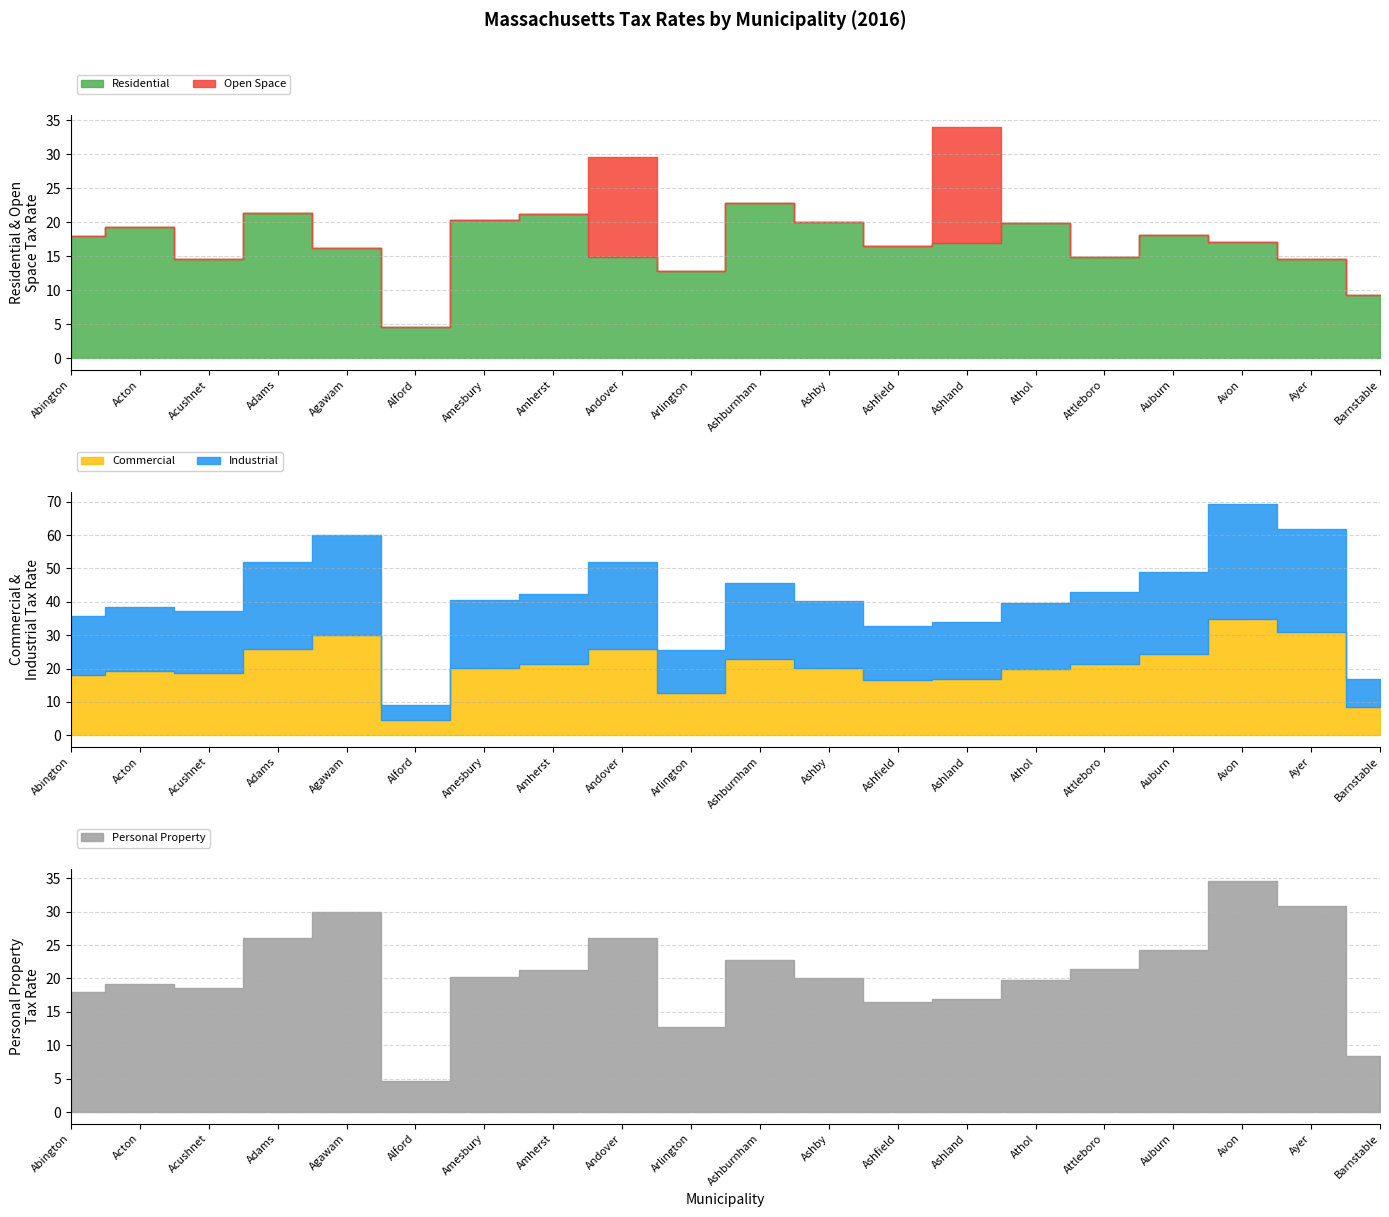

The Open Space series shows 0.0 at Auburn. True or false?

True